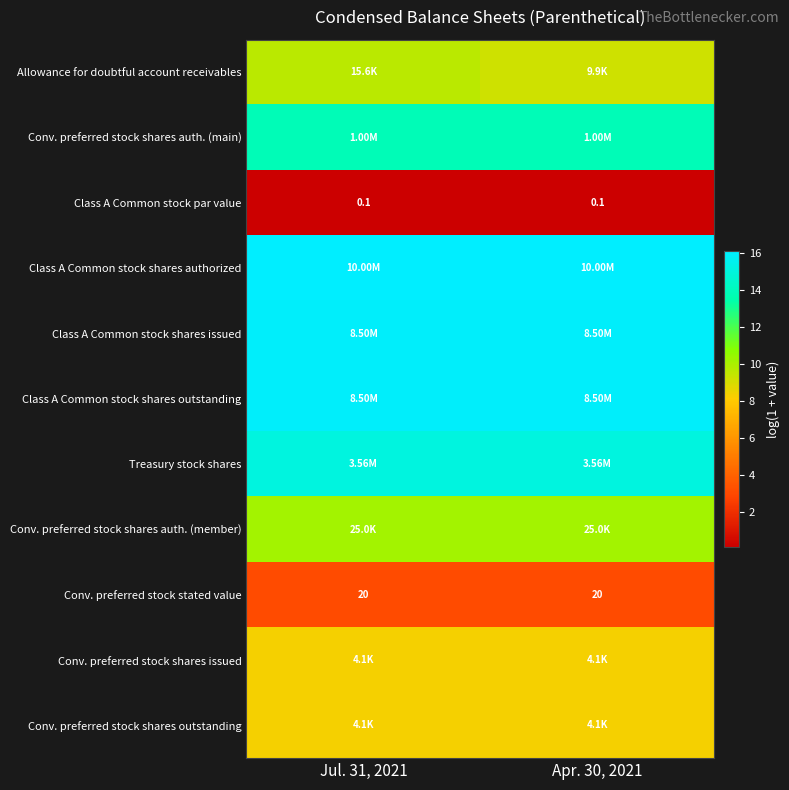

At which category is the sum across all series the highest?

Jul. 31, 2021